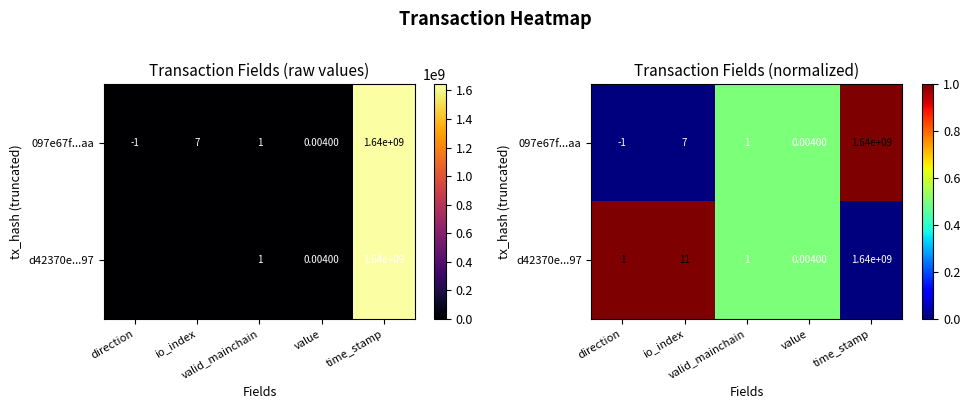

Which series has the largest total across all categories?

d42370e...97